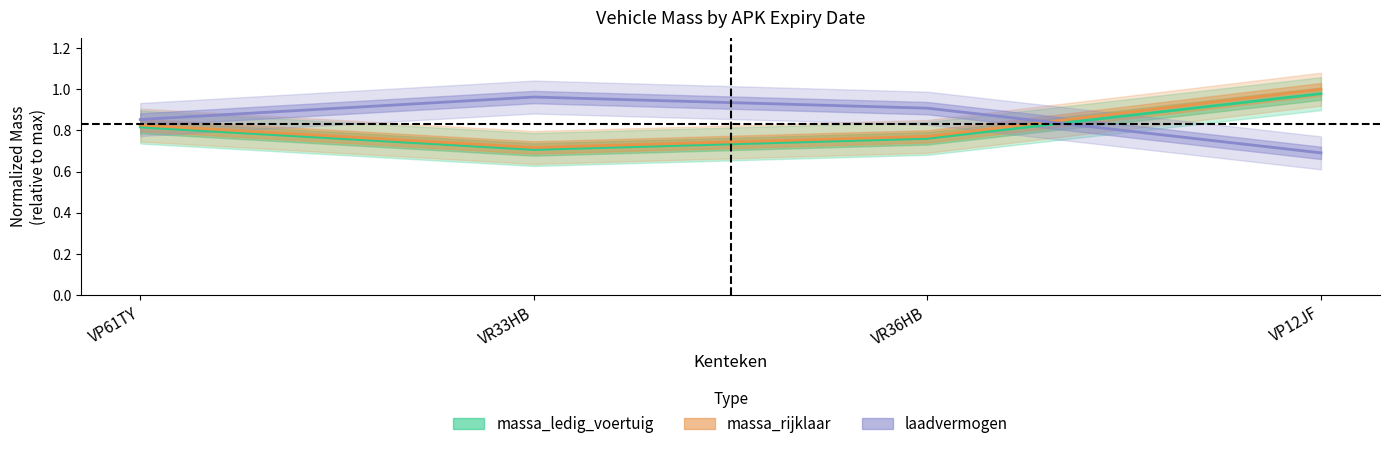

What is the difference between the highest and lowest values at VP12JF?

0.3